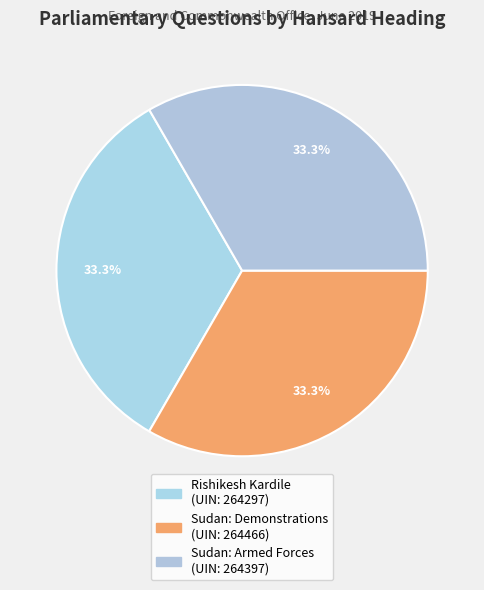

Does any single category account for the majority?

No